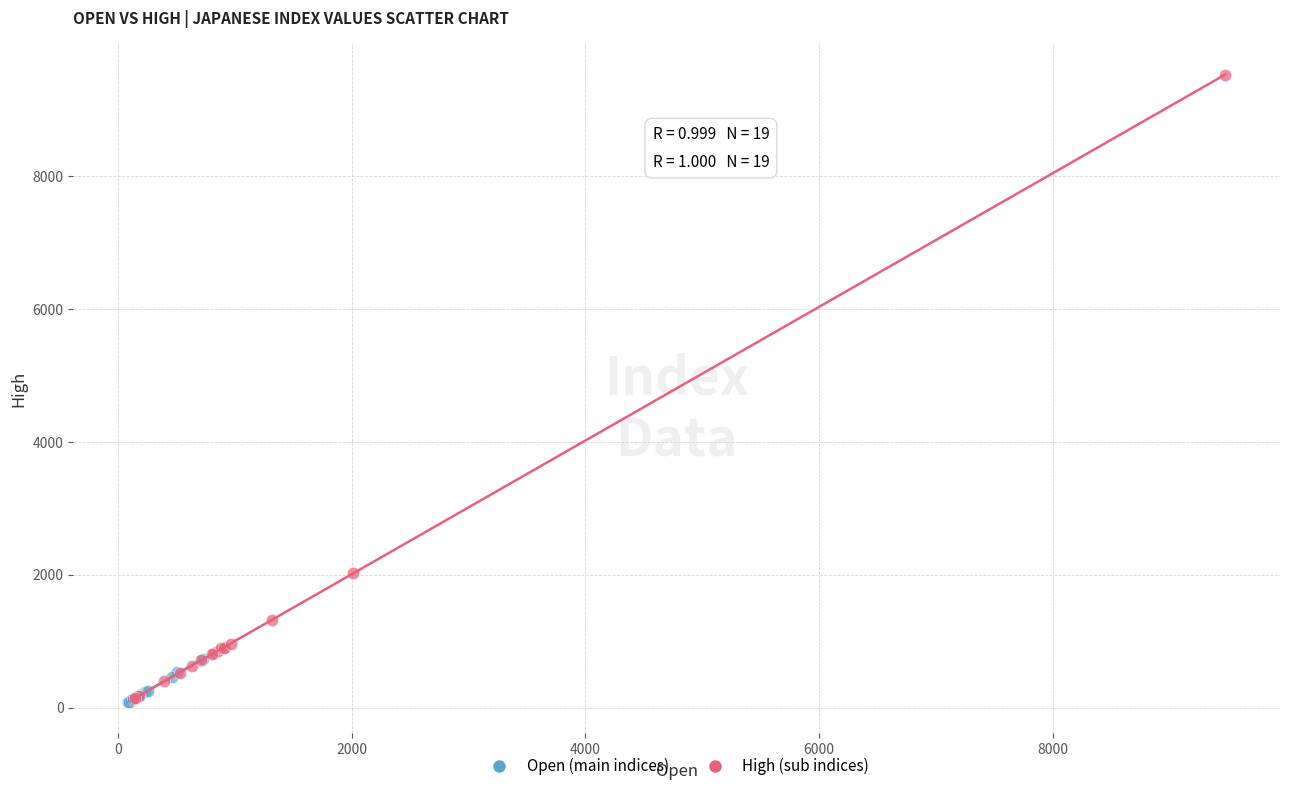

Which series reaches the maximum Y coordinate?

High (sub indices)